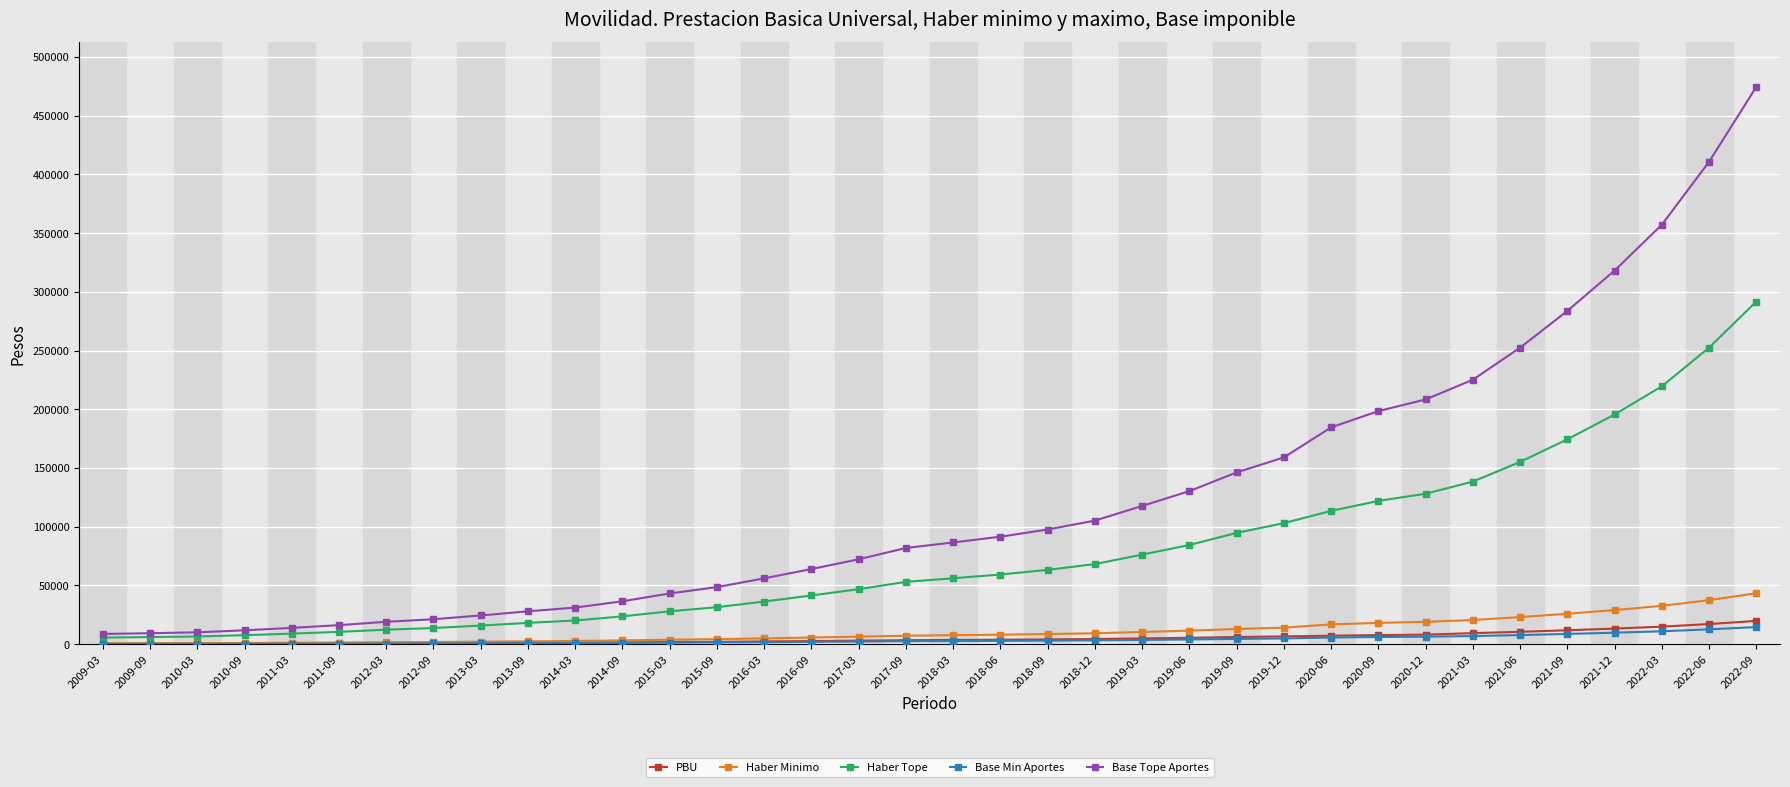

Which category has the highest value in the Haber Minimo series?

2022-09